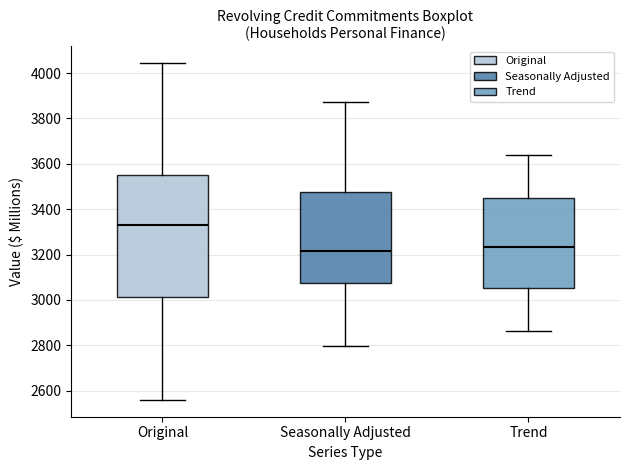

Which box has the highest median line?

Original